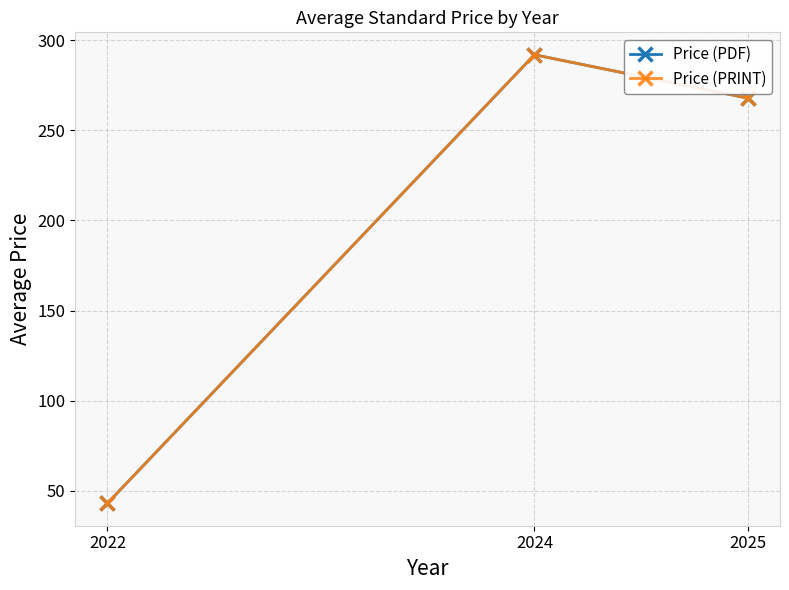

What is the sum of all Price (PRINT) values?

602.9